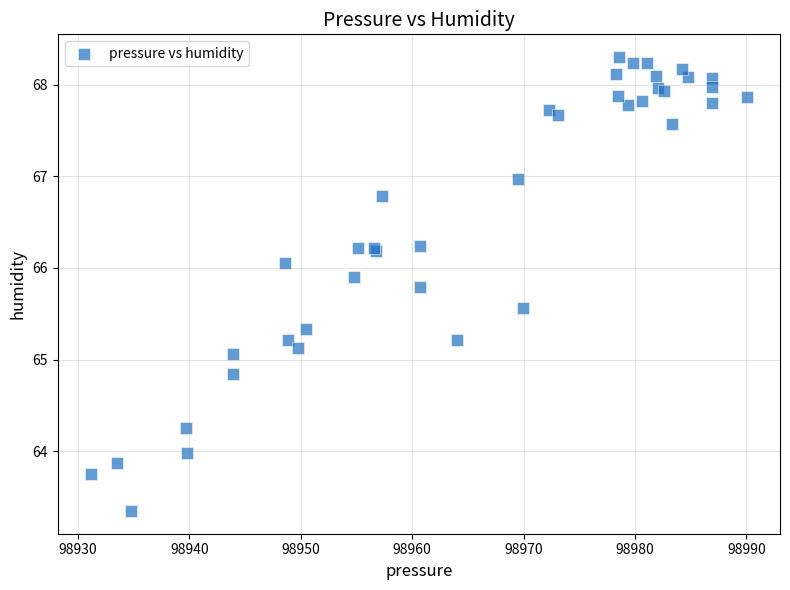

What Y value in the scatter plot is closest to 65?

65.1